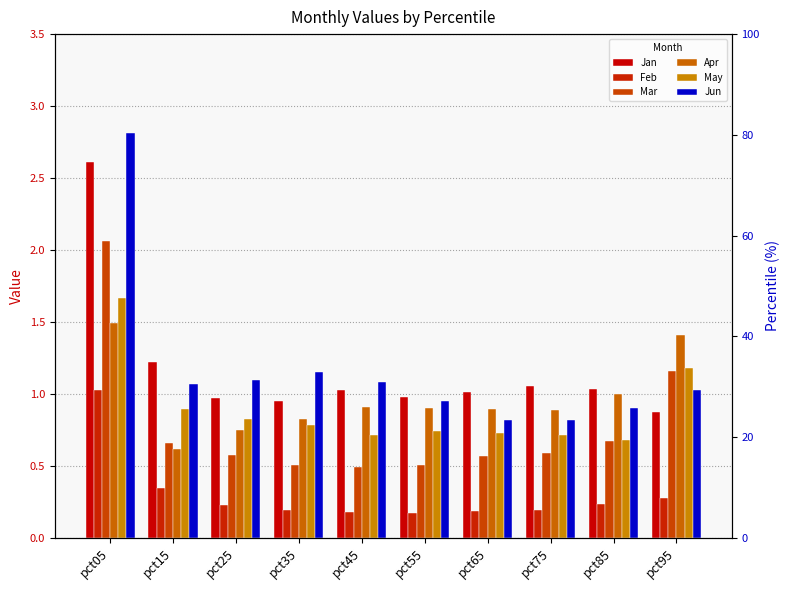

Which series has the widest spread of values?

Jun